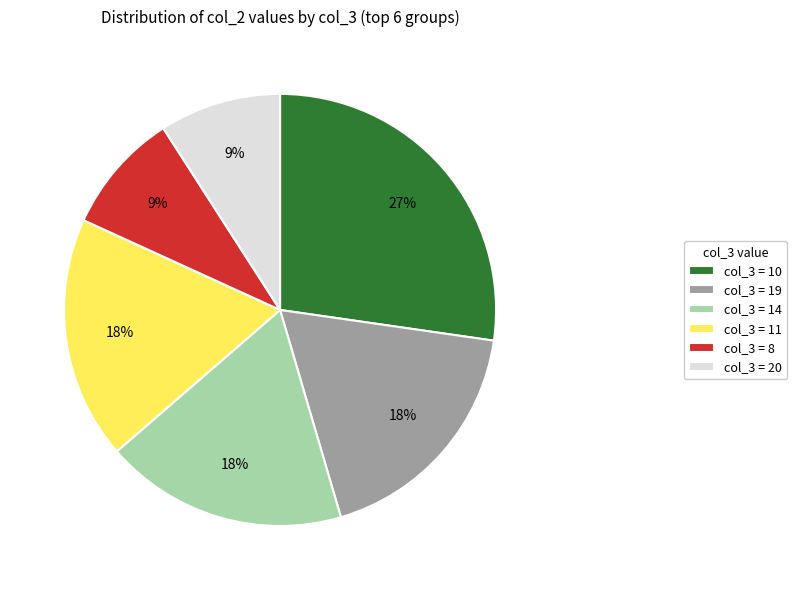

Which slice is the largest?

col_3 = 10